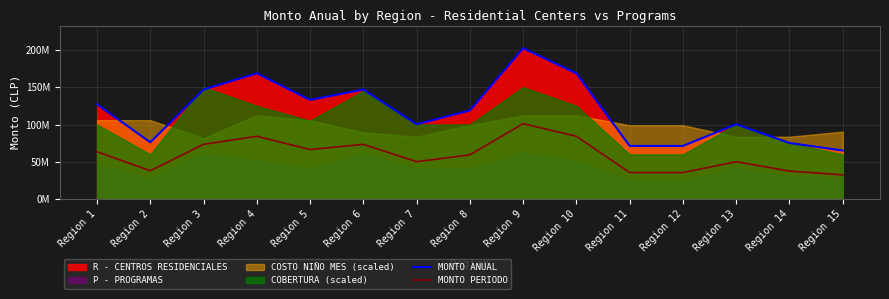

Which category has the highest value across all series?

Region 9